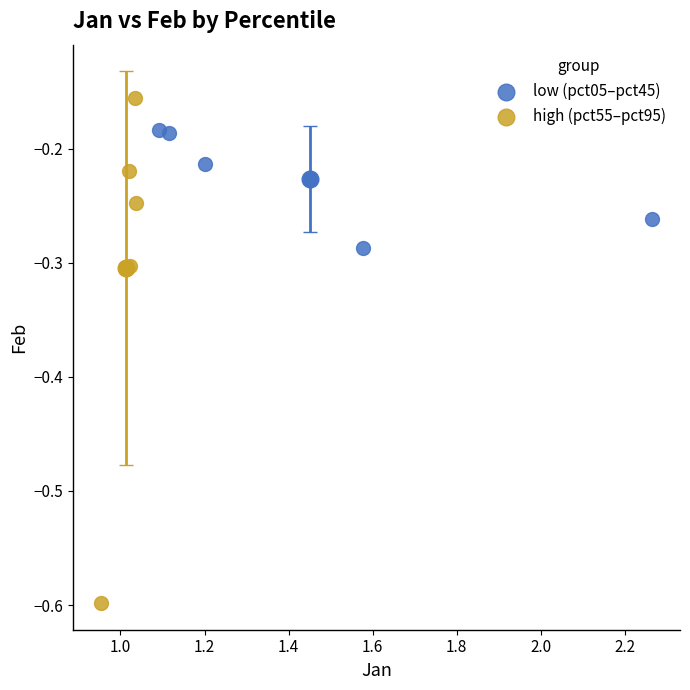

Which series has the widest spread of Y values?

high (pct55–pct95)